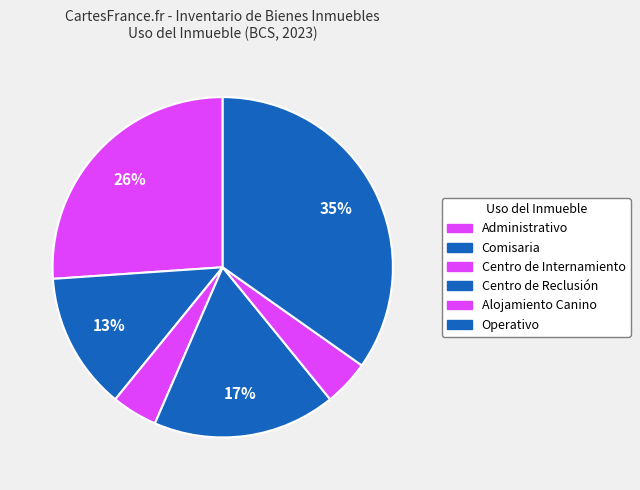

What percentage is the Centro de Internamiento slice, to the nearest percent?

5%